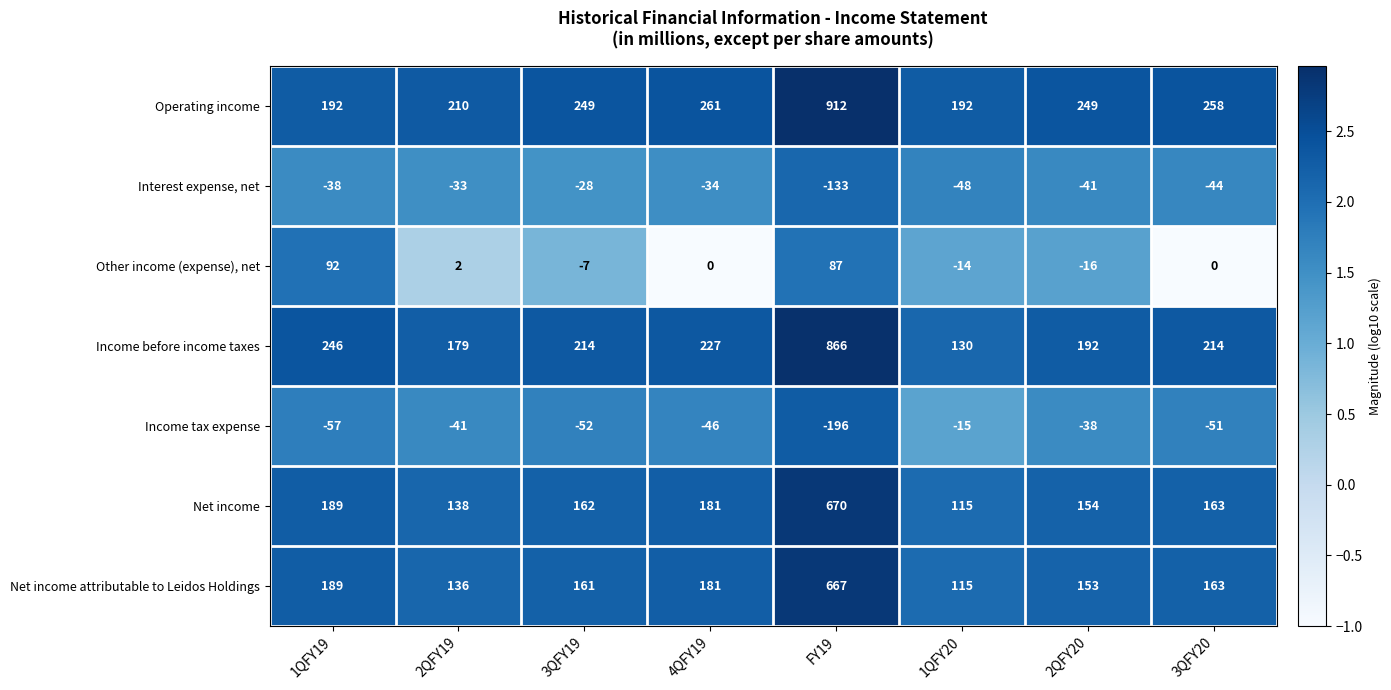

Where is Net income attributable to Leidos Holdings nearest to the value 391?

1QFY19